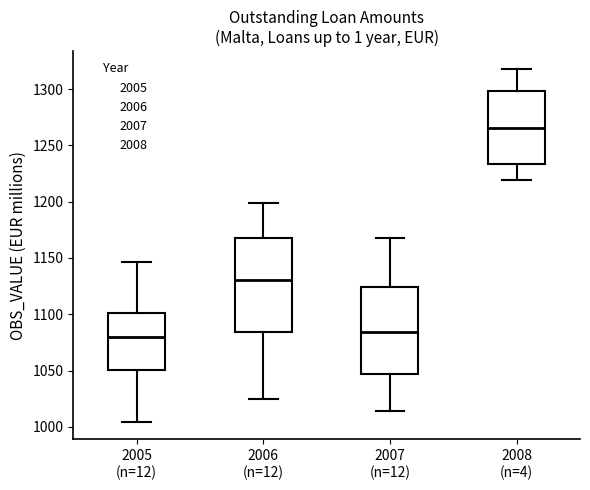

Comparing the boxes themselves (not the whiskers), which one is the tallest?

2006 (n=12)